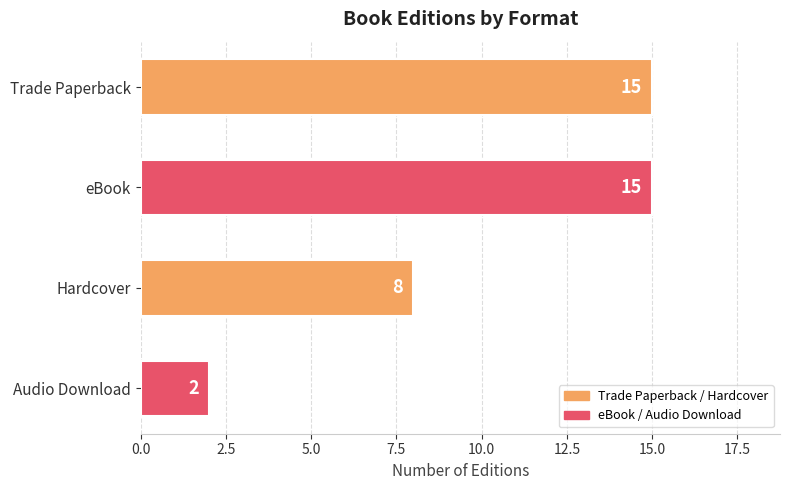

Reading top to bottom, extract all data points from this chart.

15	15	8	2